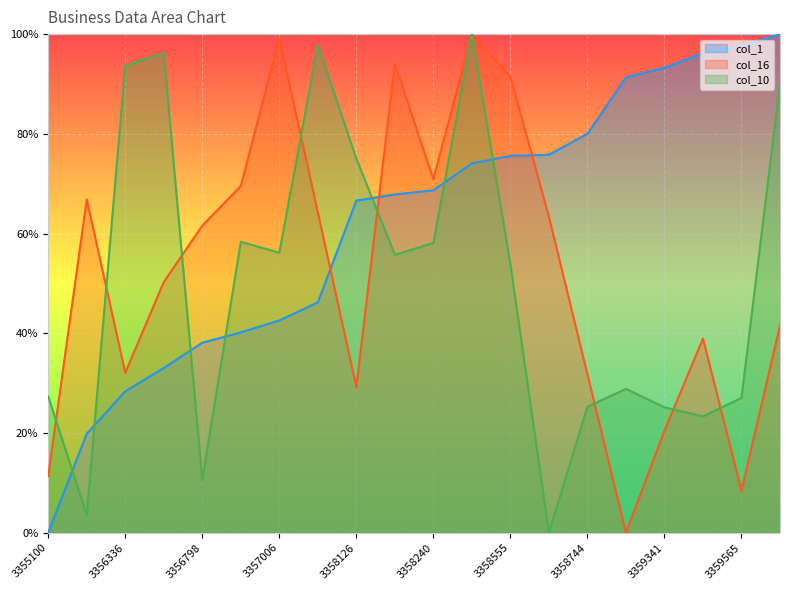

Reading left to right, list all the values displayed in this chart.

col_1: 3355100=0.0	3355963=19.9	3356336=28.4	3356574=33.0	3356798=38.1	3356891=40.2	3357006=42.6	3357185=46.2	3358126=66.6	3358190=67.8	3358240=68.7	3358479=74.1	3358555=75.6	3358565=75.8	3358744=80.0	3359240=91.3	3359341=93.2	3359487=96.2	3359565=97.6	3359683=100.0
col_16: 3355100=11.4	3355963=66.9	3356336=32.1	3356574=50.3	3356798=61.6	3356891=69.5	3357006=99.1	3357185=64.3	3358126=29.2	3358190=94.0	3358240=70.9	3358479=100.0	3358555=91.5	3358565=63.4	3358744=31.8	3359240=0.0	3359341=20.5	3359487=38.9	3359565=8.4	3359683=41.6
col_10: 3355100=27.3	3355963=3.6	3356336=93.7	3356574=96.1	3356798=10.6	3356891=58.4	3357006=56.2	3357185=97.8	3358126=75.0	3358190=55.7	3358240=58.1	3358479=100.0	3358555=53.8	3358565=0.0	3358744=25.3	3359240=28.8	3359341=25.1	3359487=23.3	3359565=27.0	3359683=90.1